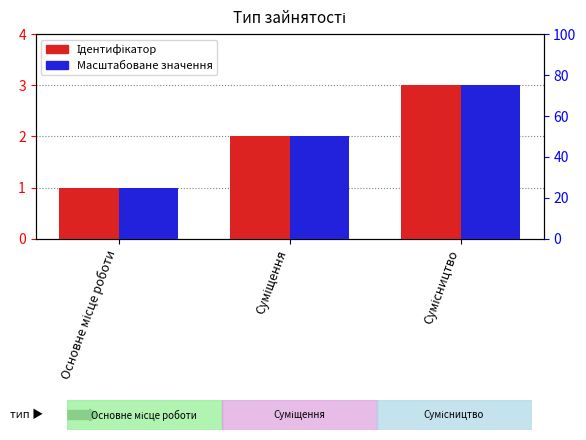

Reading left to right, extract all data points from this chart.

Ідентифікатор: Основне місце роботи=1	Суміщення=2	Сумісництво=3
Масштабоване значення: Основне місце роботи=25	Суміщення=50	Сумісництво=75